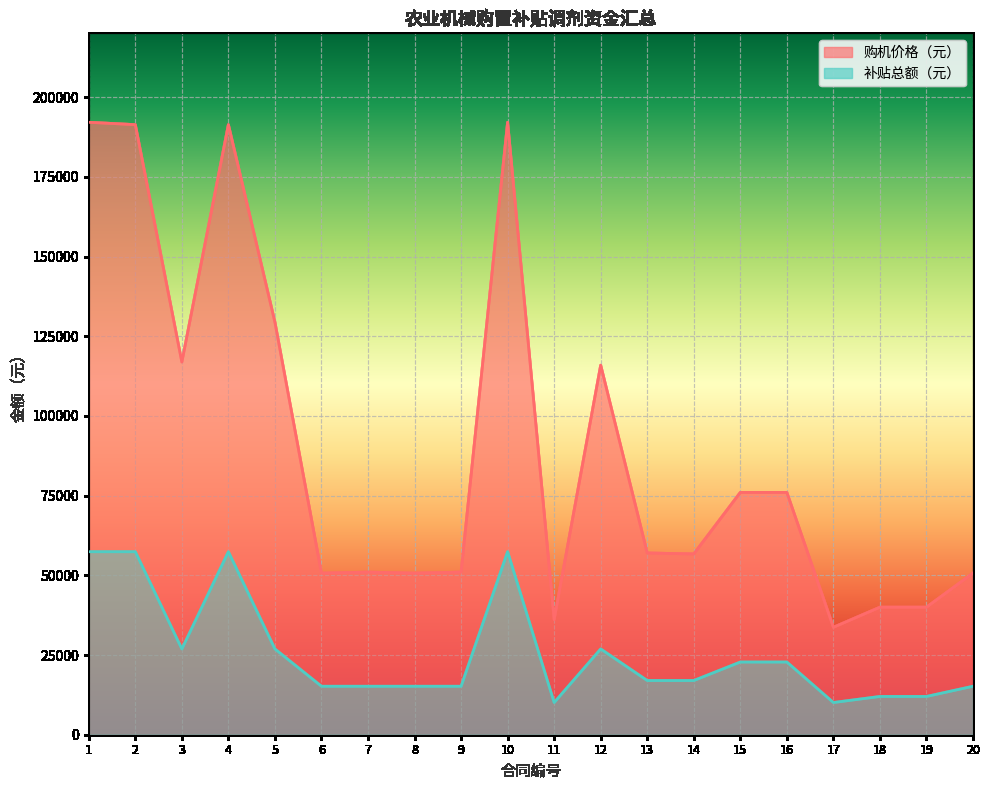

How many interior local peaks does the 补贴总额（元） series have?

3